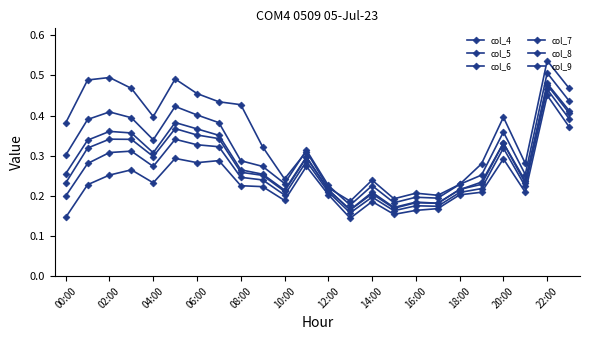

How many lines are shown in the chart?

6